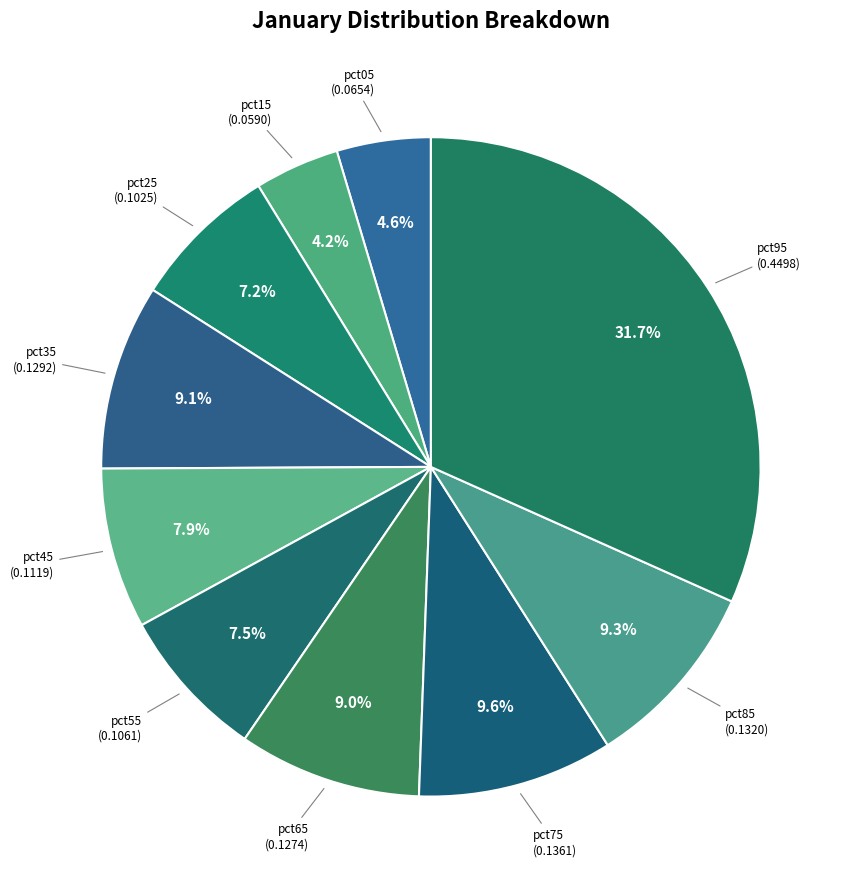

Does pct65 represent more than half of the total?

No